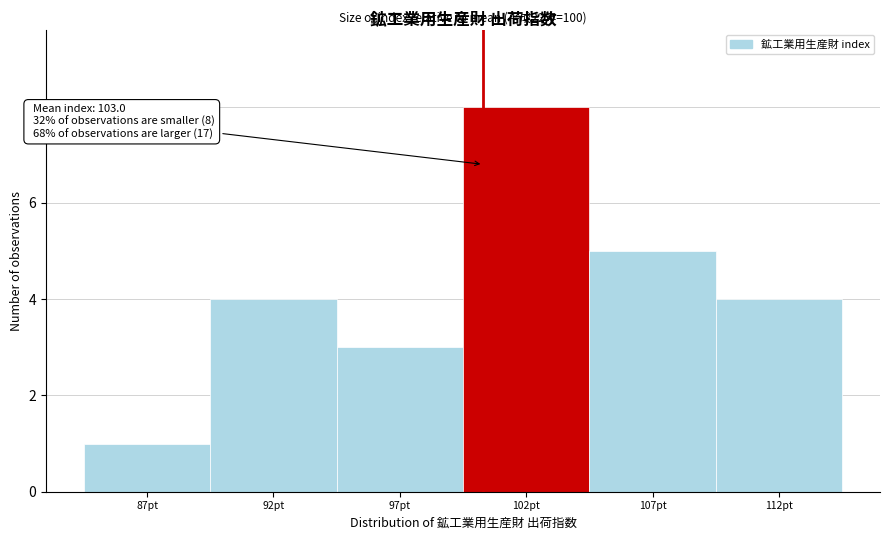

Reading left to right, what are all the values shown in this chart?

1	4	3	8	5	4